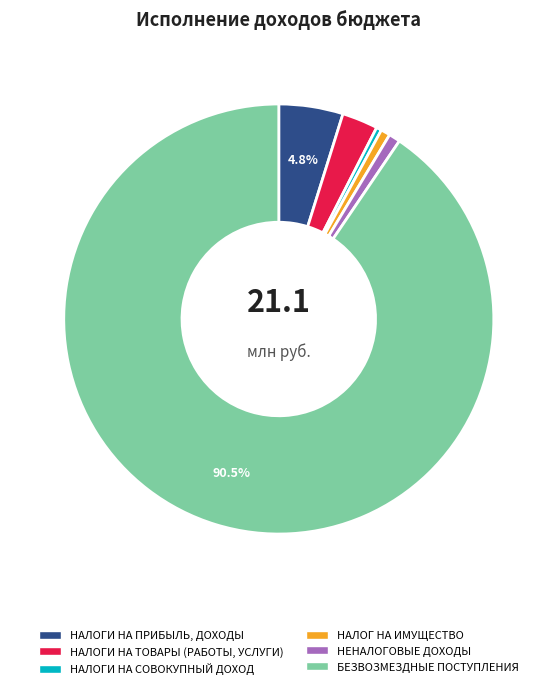

Which has a higher value, НАЛОГИ НА ТОВАРЫ (РАБОТЫ, УСЛУГИ) or БЕЗВОЗМЕЗДНЫЕ ПОСТУПЛЕНИЯ?

БЕЗВОЗМЕЗДНЫЕ ПОСТУПЛЕНИЯ